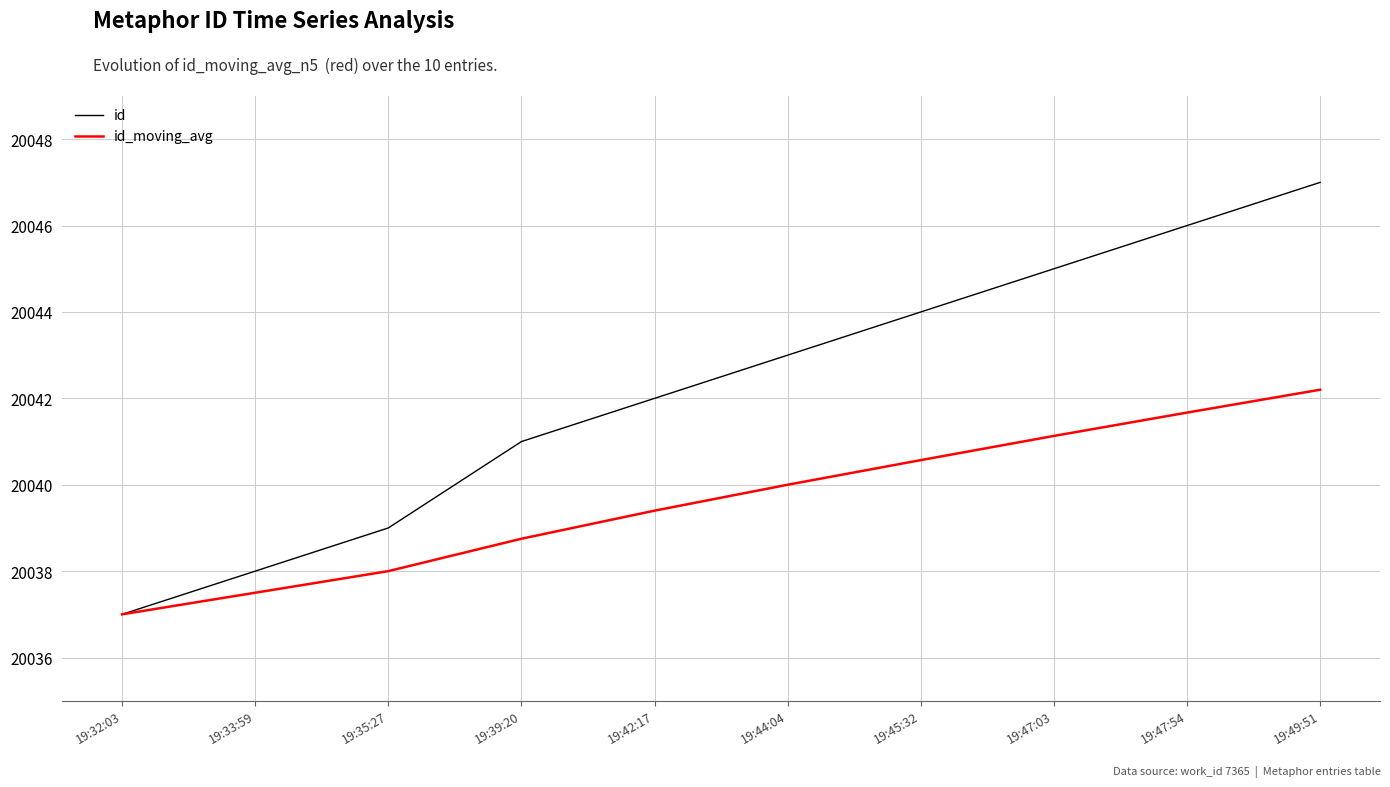

What is the difference between the highest and lowest values at 19:33:59?

0.5